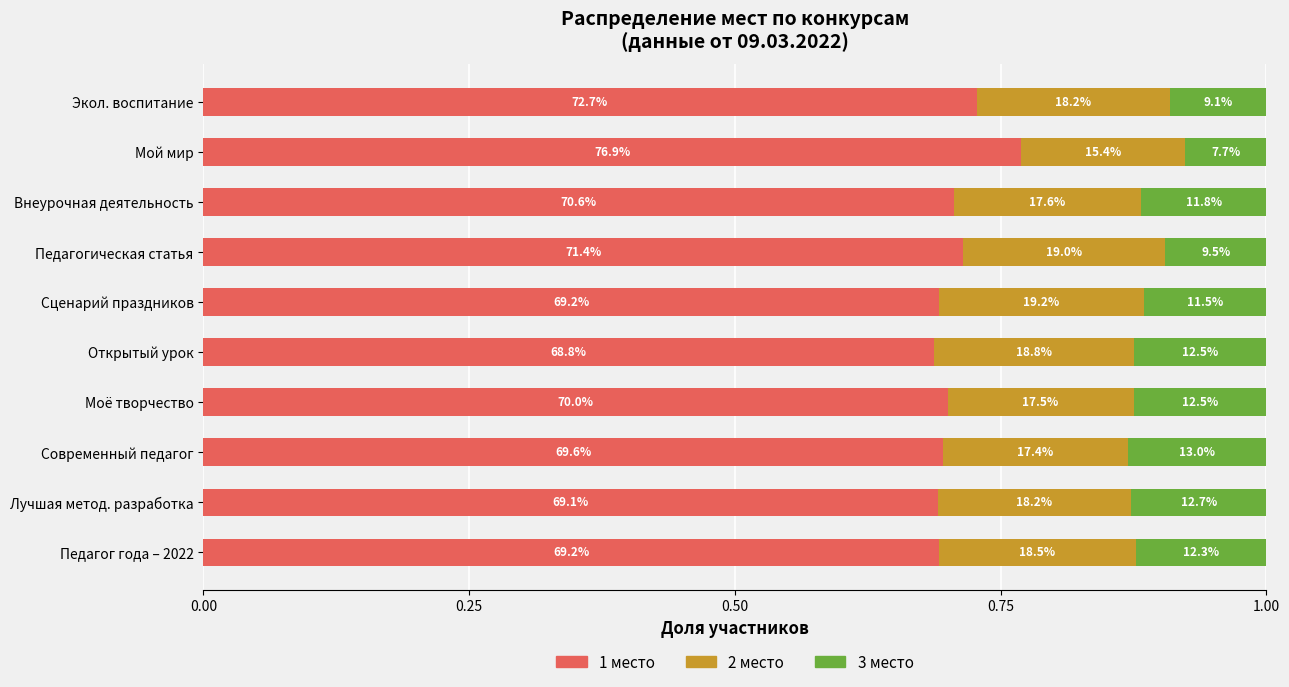

Reading right to left, what are all the values shown in this chart?

1 место: 0.7	0.8	0.7	0.7	0.7	0.7	0.7	0.7	0.7	0.7
2 место: 0.2	0.2	0.2	0.2	0.2	0.2	0.2	0.2	0.2	0.2
3 место: 0.1	0.1	0.1	0.1	0.1	0.1	0.1	0.1	0.1	0.1